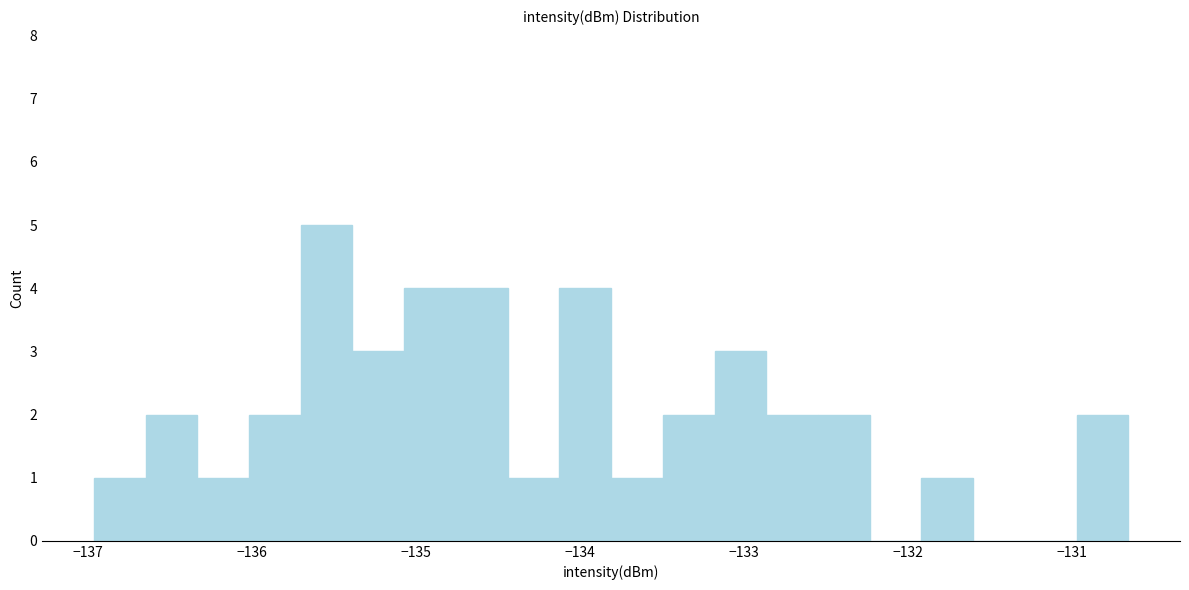

Around what value on the x-axis is the tallest bar? Give the approximate position of its centre, as read against the axis.

-135.5